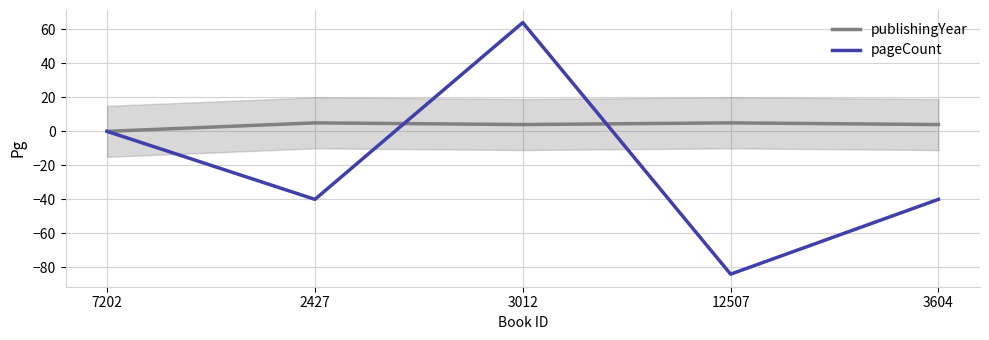

At which category is the sum across all series the highest?

3012